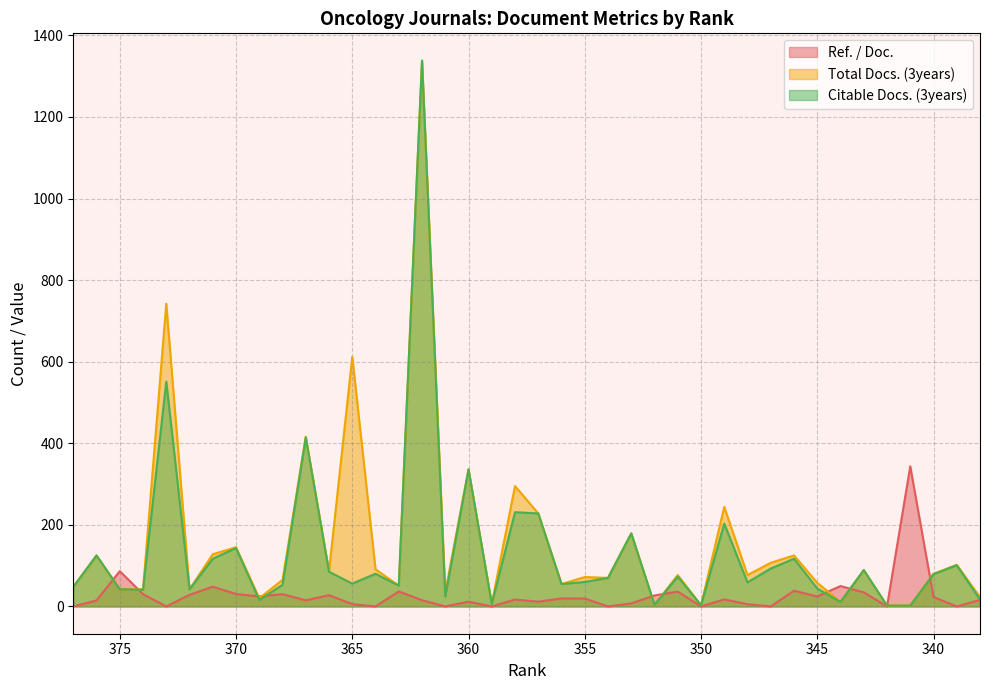

Rank the series by their maximum value, from highest to lowest.

Total Docs. (3years), Citable Docs. (3years), Ref. / Doc.